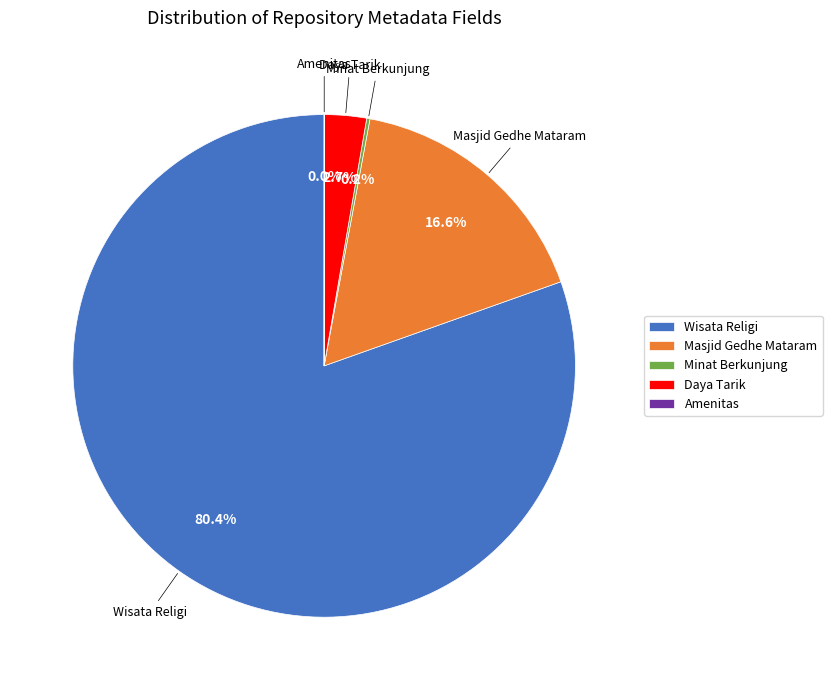

Which has a higher value, Daya Tarik or Wisata Religi?

Wisata Religi